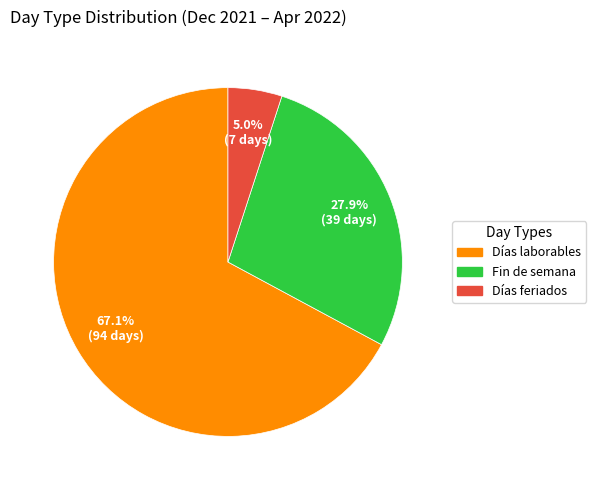

Does any single category account for the majority?

Yes